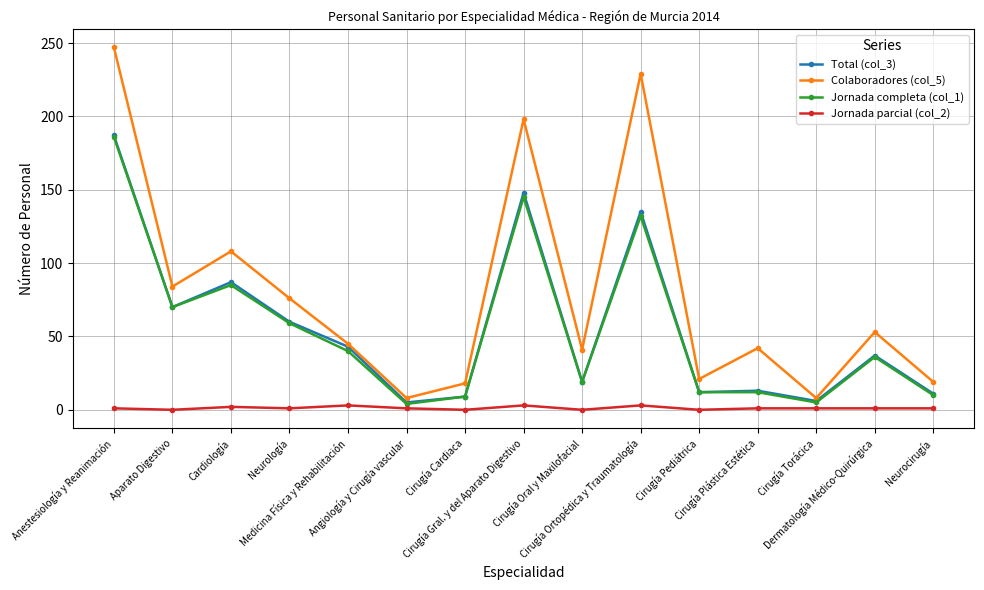

True or false: Jornada parcial (col_2) has more than 0 points higher than both neighbors.

True